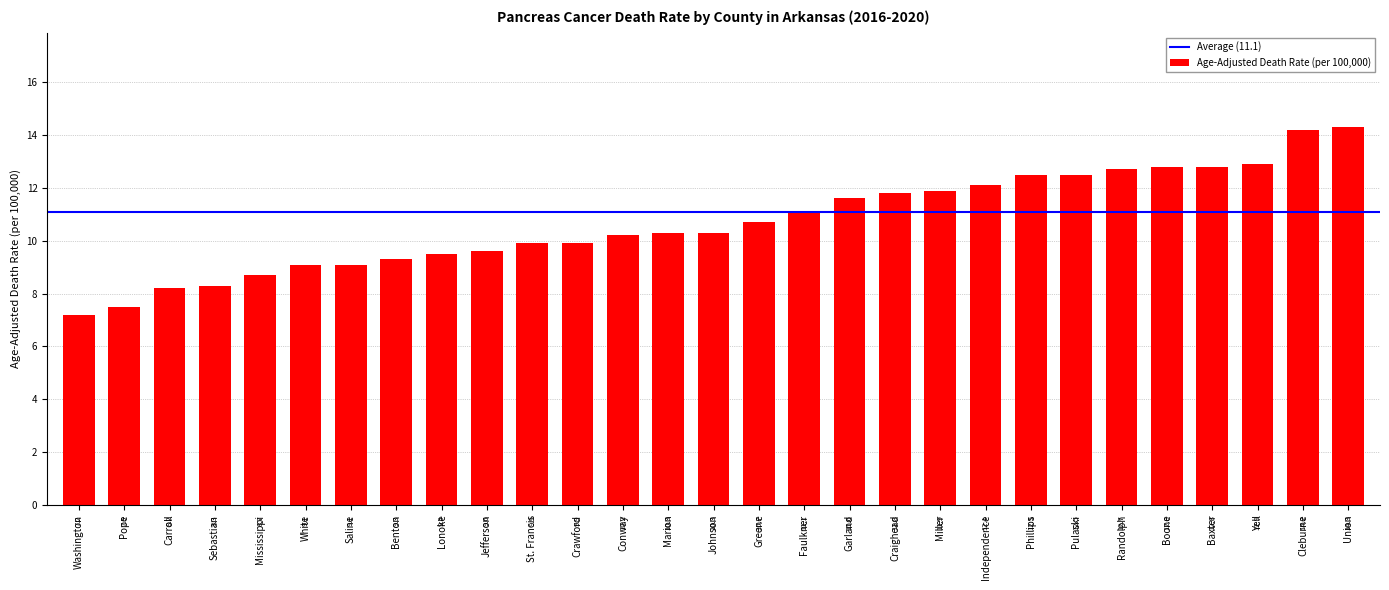

What is the label of the 19th bar from the left?

Craighead